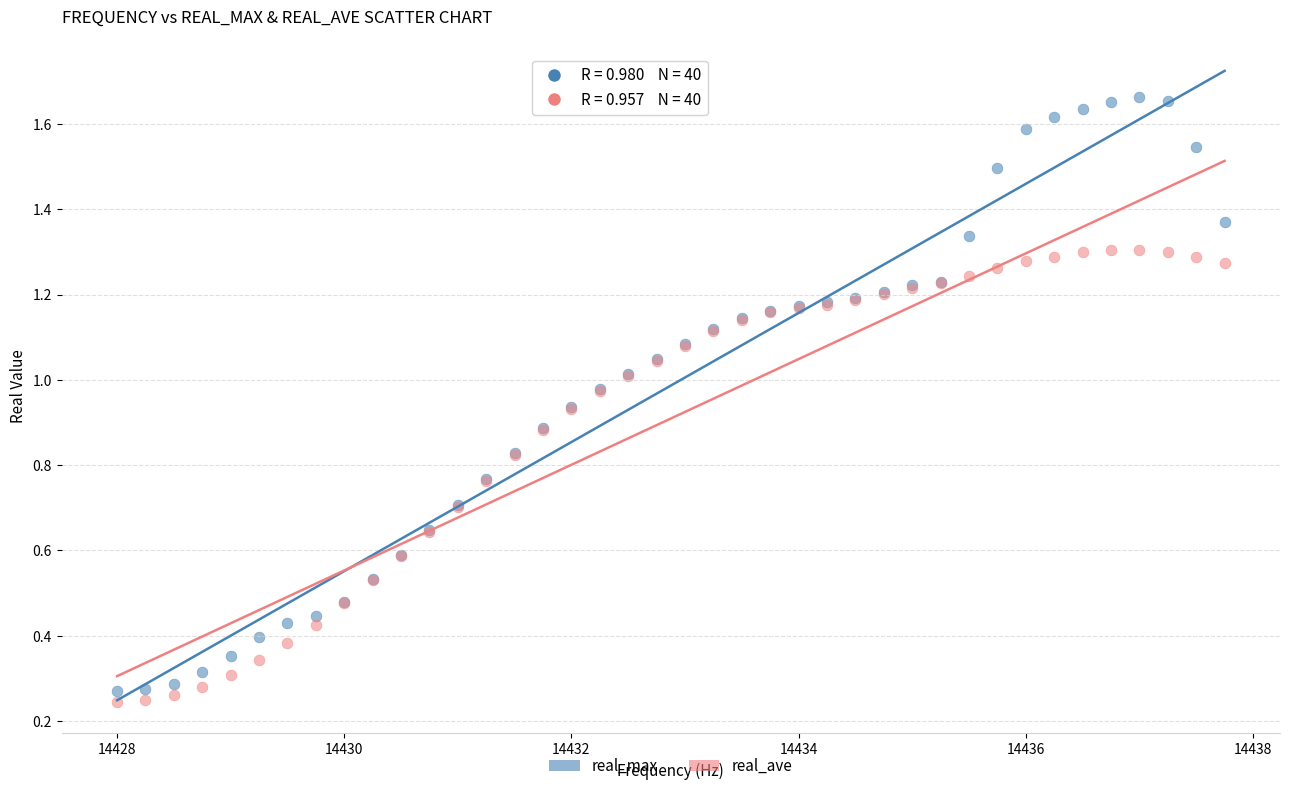

Which series reaches the minimum Y coordinate?

real_ave